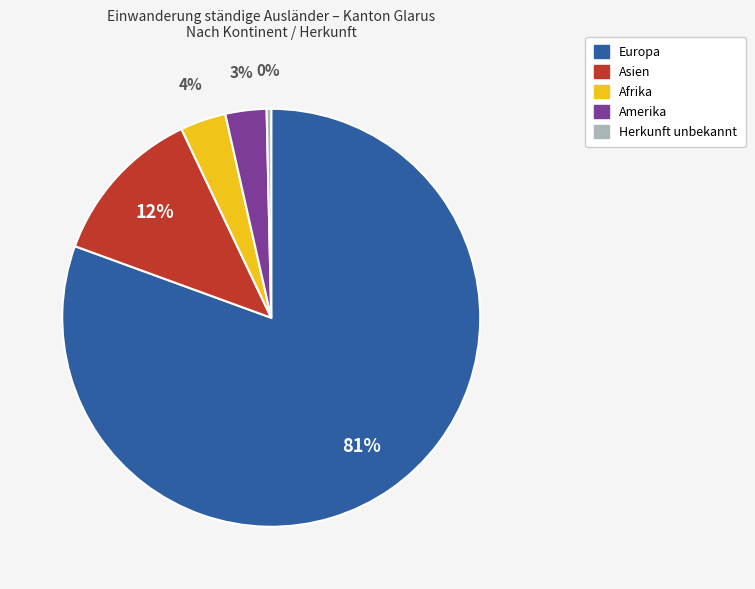

Which category has the smallest portion of the pie?

Herkunft unbekannt